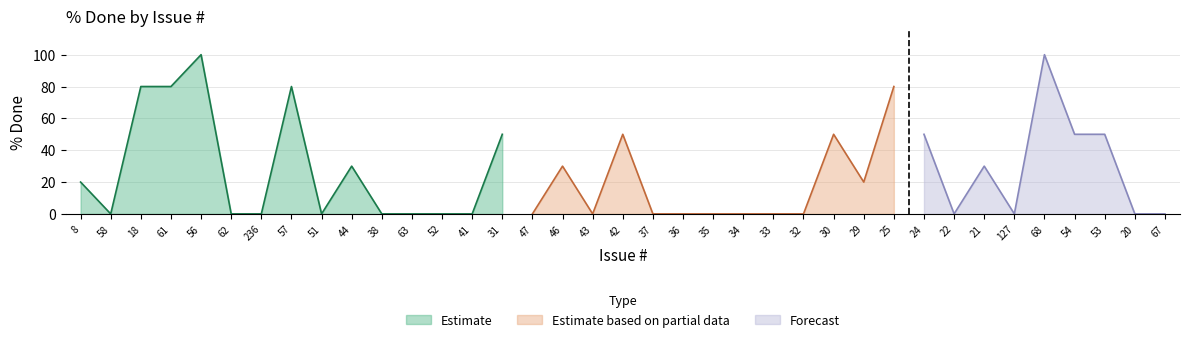

How many interior local valleys (lower than both neighbors) does the data have?

7